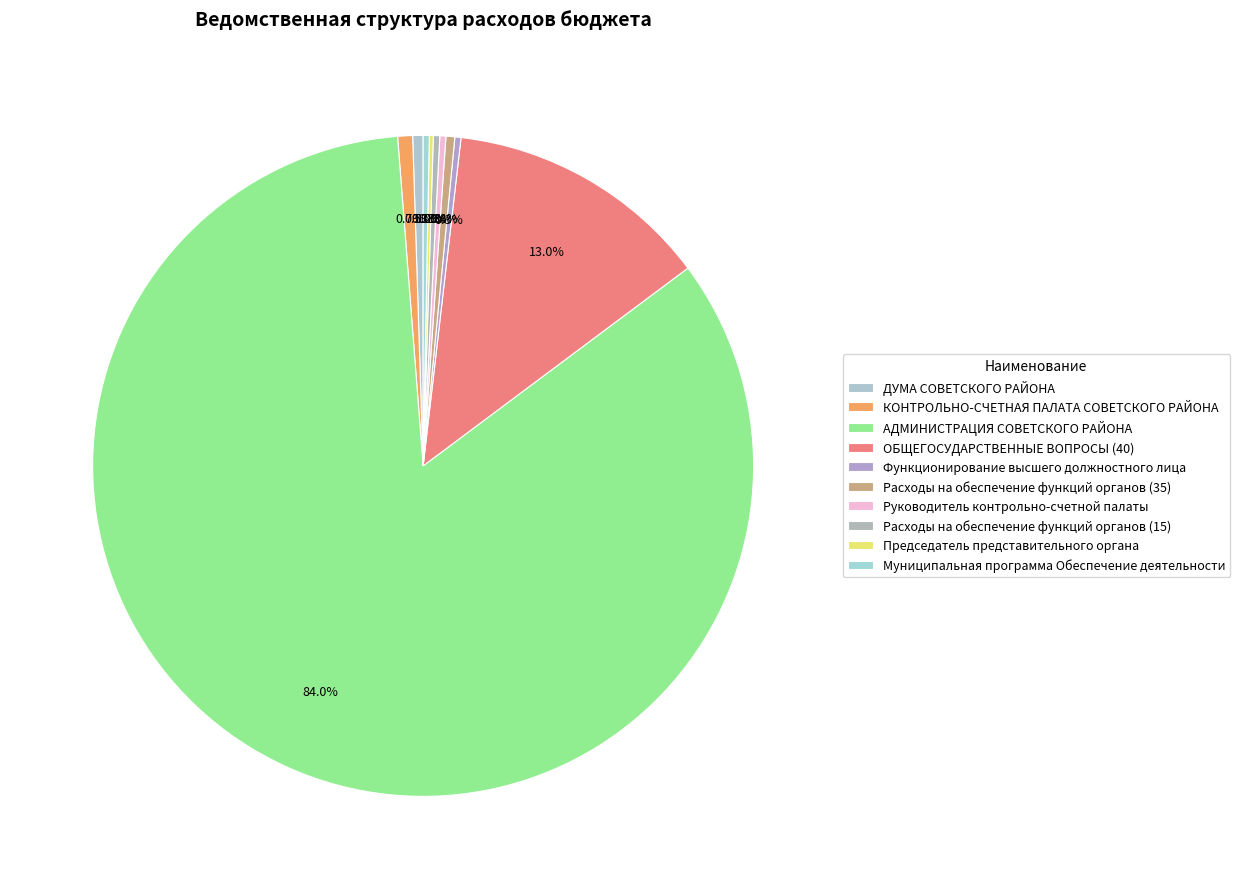

How many slices are in this pie chart?

10